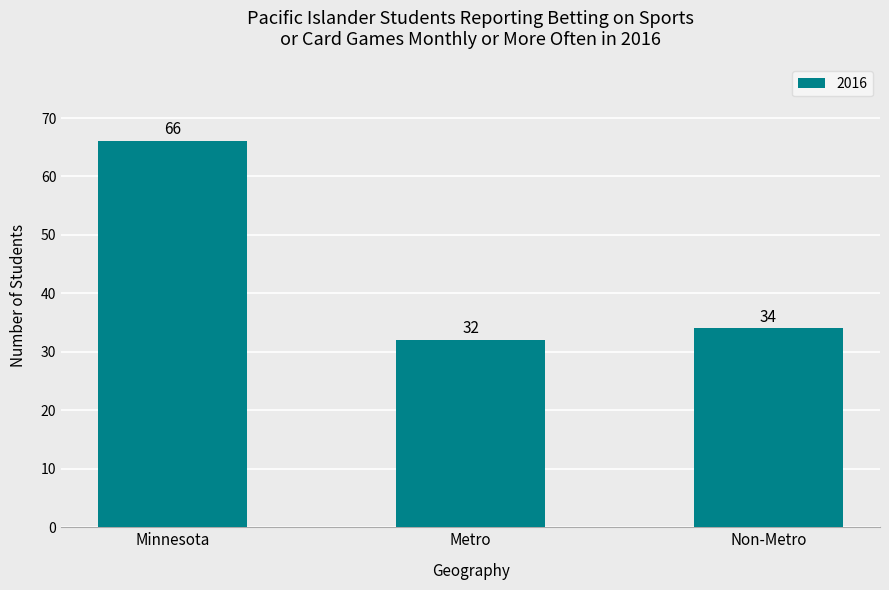

What is the change in value from Minnesota to Metro?

-34